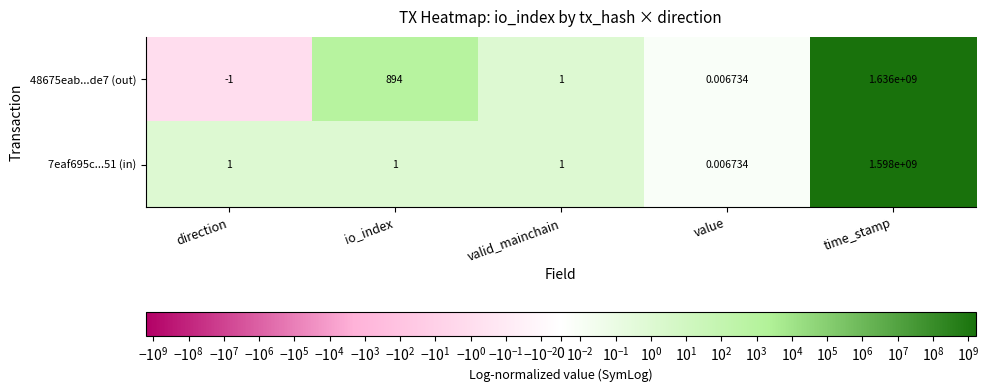

At which label is 48675eab...de7 (out) closest to 817999999?

io_index